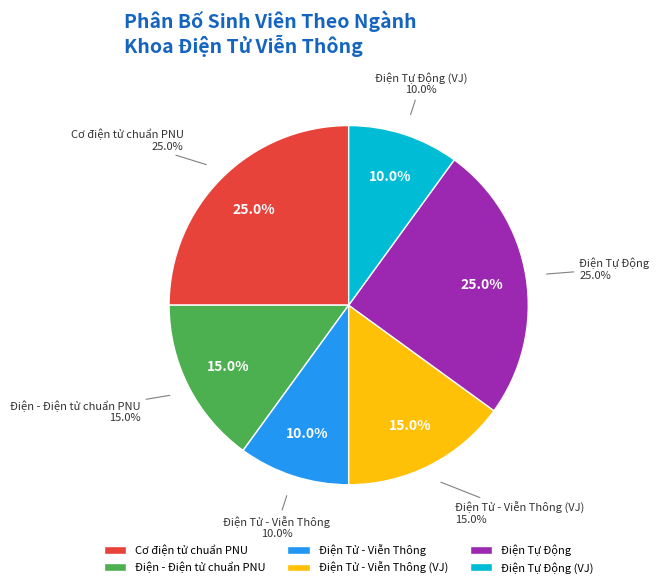

What is the smallest slice in the pie chart?

Điện Tử - Viễn Thông